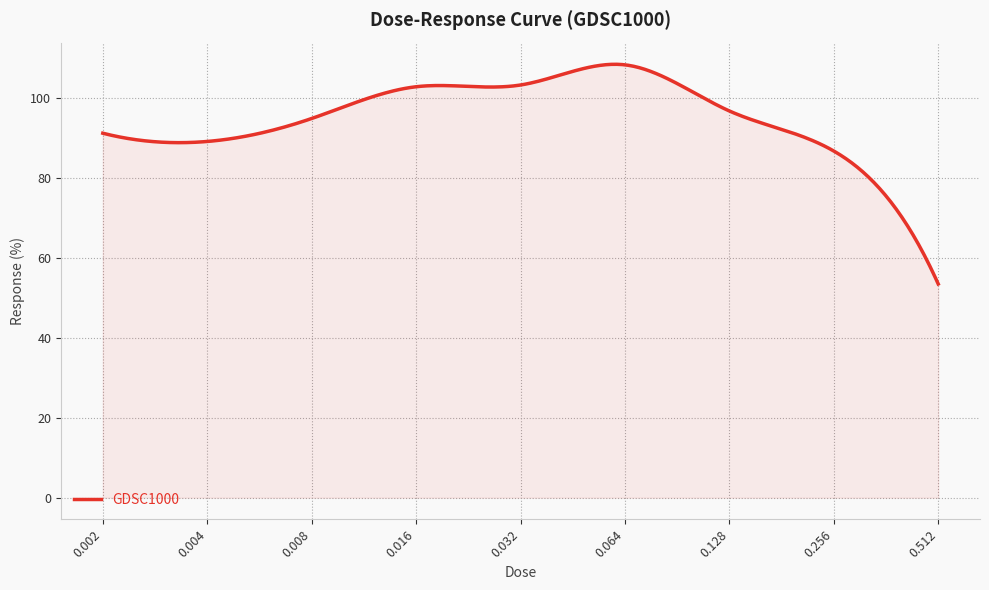

What is the smallest value displayed?

53.5